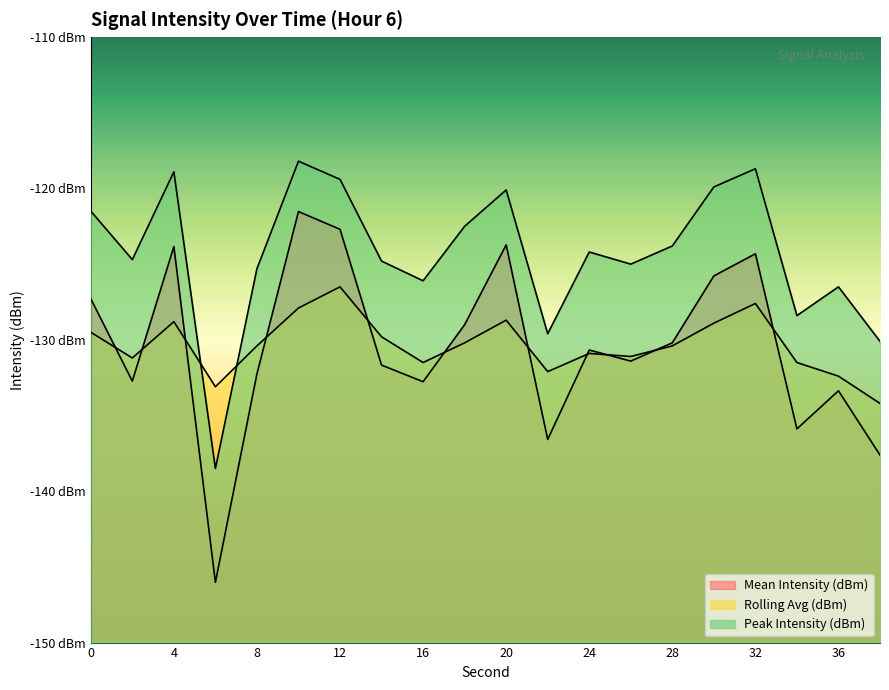

Reading right to left, list all the values displayed in this chart.

Mean Intensity (dBm): -137.6	-133.4	-135.9	-124.3	-125.8	-130.2	-131.4	-130.7	-136.6	-123.7	-129.0	-132.8	-131.7	-122.7	-121.5	-132.2	-146.0	-123.8	-132.7	-127.3
Rolling Avg (dBm): -134.2	-132.4	-131.5	-127.6	-128.9	-130.4	-131.1	-130.9	-132.1	-128.7	-130.2	-131.5	-129.8	-126.5	-127.9	-130.4	-133.1	-128.8	-131.2	-129.5
Peak Intensity (dBm): -130.1	-126.5	-128.4	-118.7	-119.9	-123.8	-125.0	-124.2	-129.6	-120.1	-122.5	-126.1	-124.8	-119.4	-118.2	-125.3	-138.5	-118.9	-124.7	-121.5